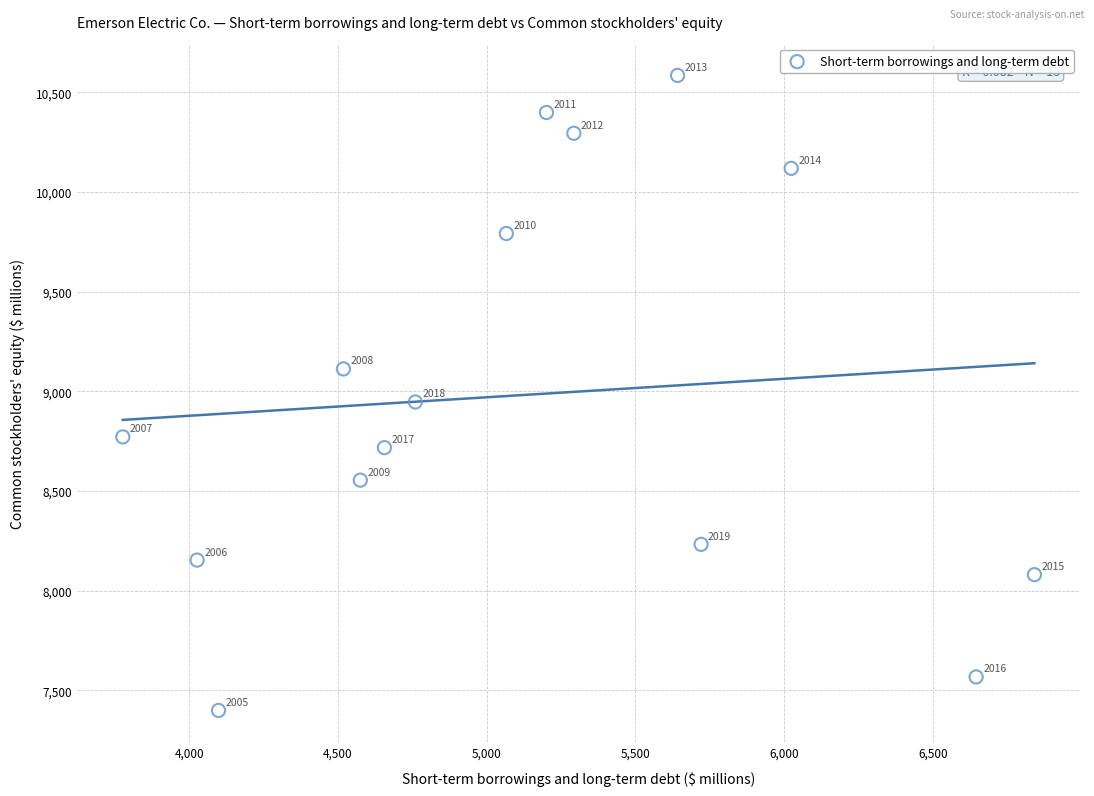

What Y value in the scatter plot is closest to 8992?

8947